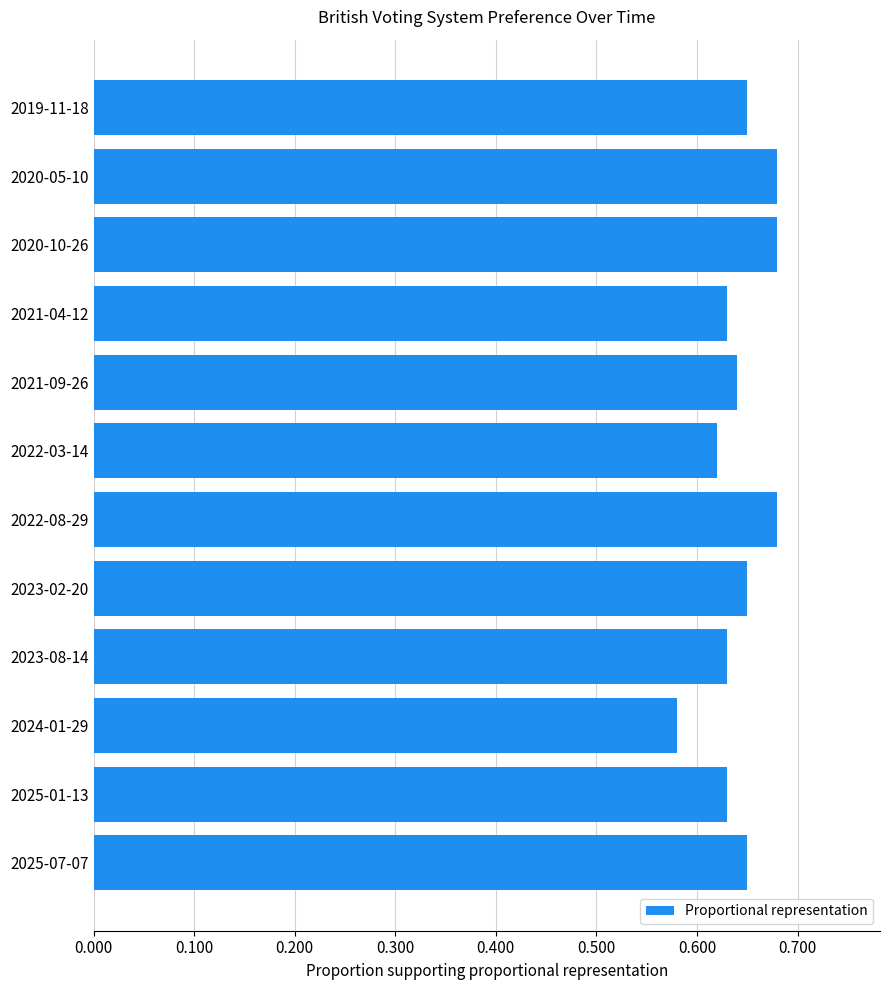

Which category has the lowest value across all series?

2024-01-29